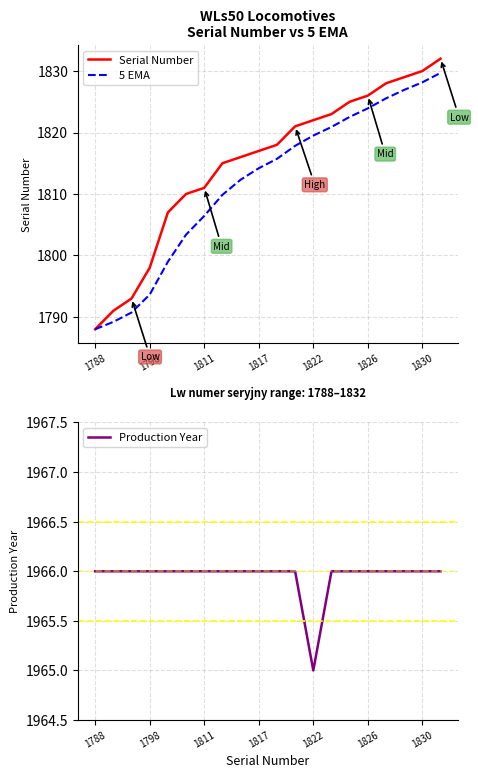

At which label does Production Year reach its minimum?

1822